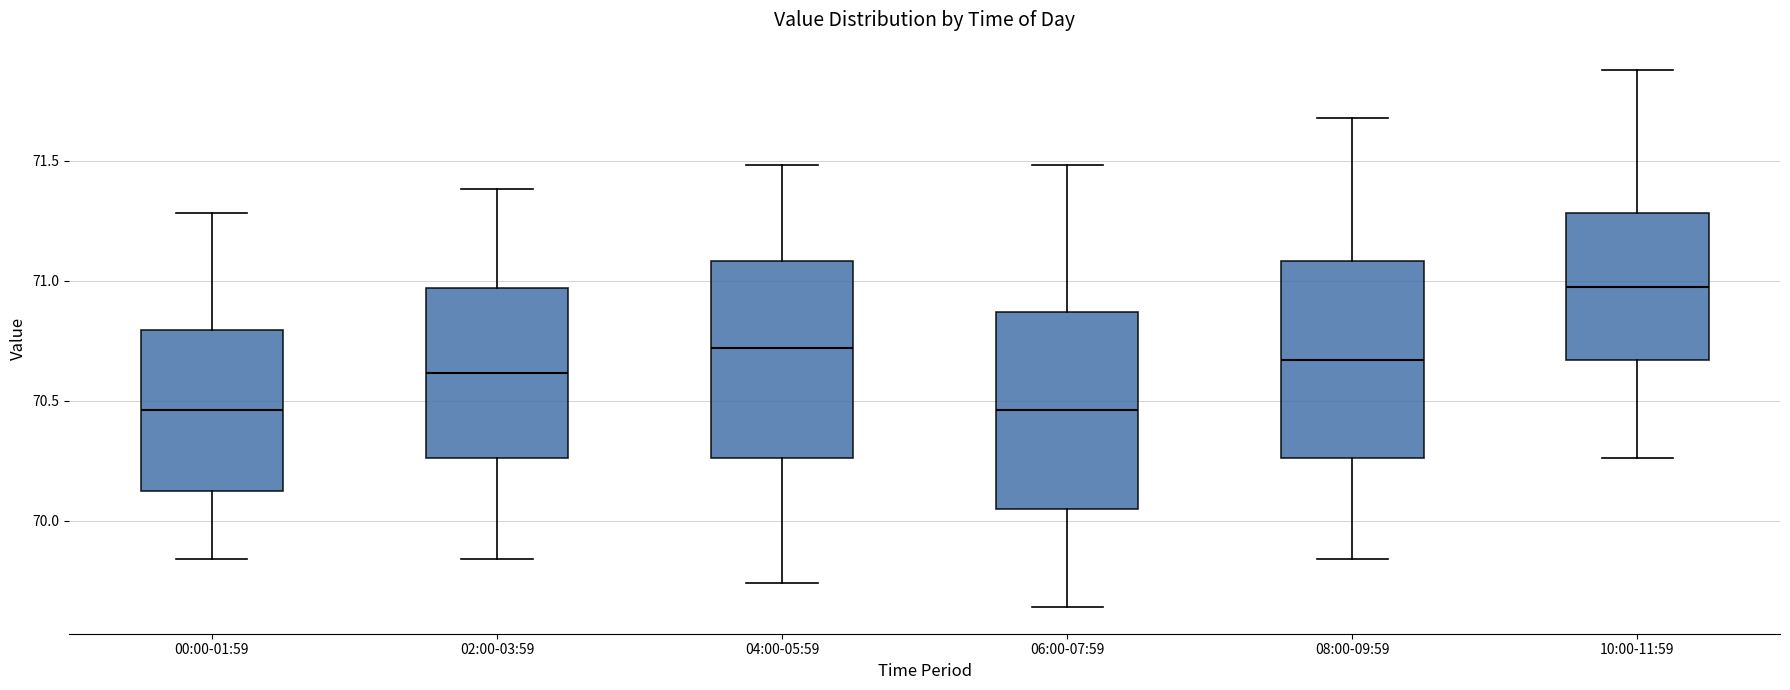

Where does the upper whisker of the box for 08:00-09:59 end on the y-axis? The values are not printed on the chart, so give them approximately, as read against the axis.

71.70